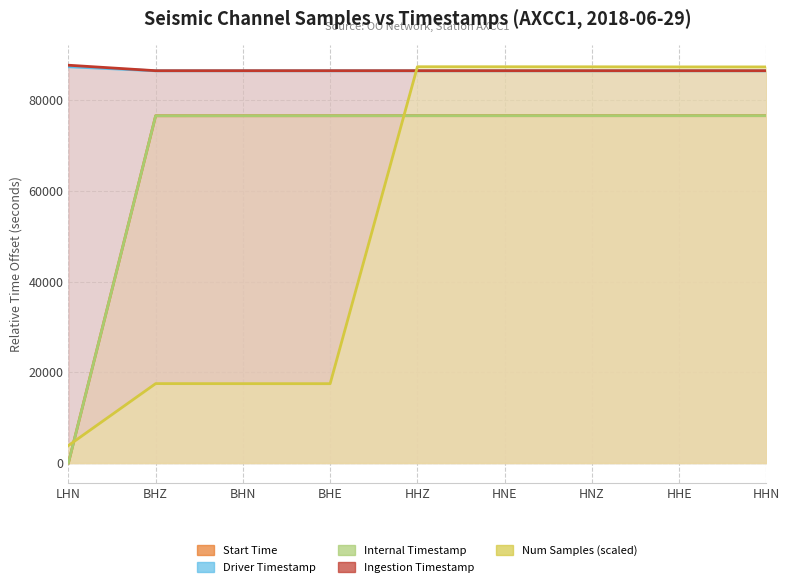

Where is the first local minimum for antelope_num_samples?

BHE